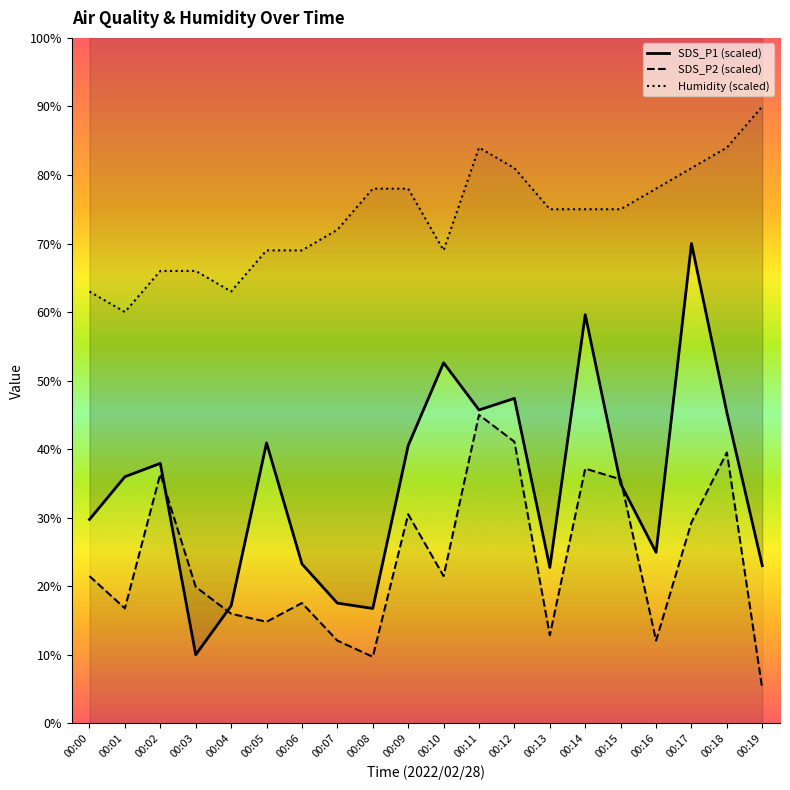

How many interior local peaks does the SDS_P1 series have?

6